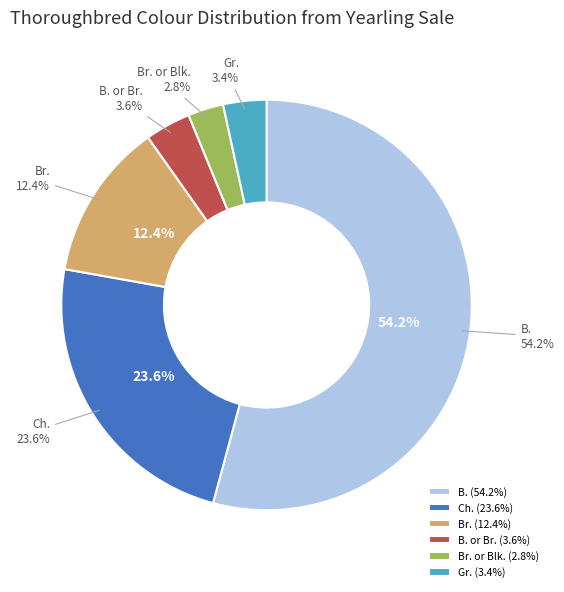

To the nearest percent, what is the average slice percentage?

17%